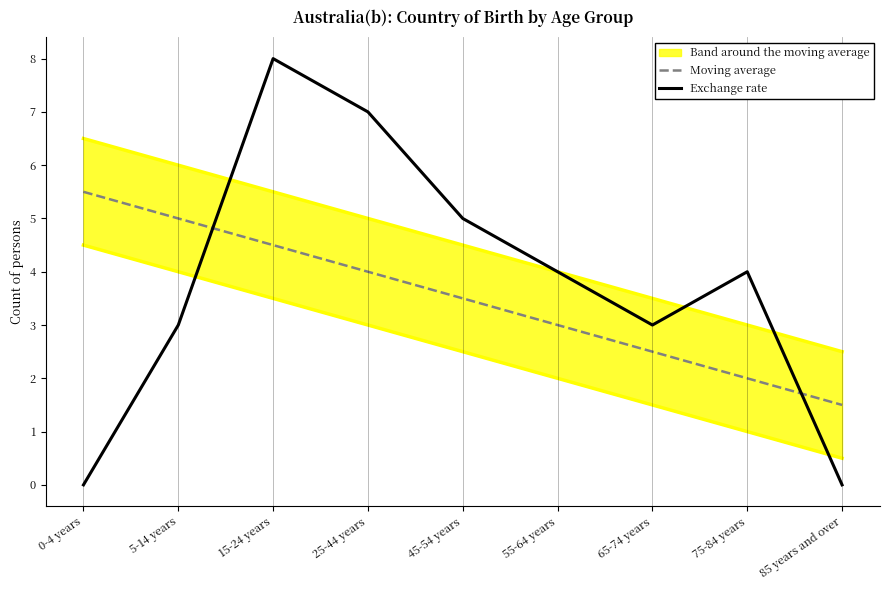

How many data points does each series have?

9